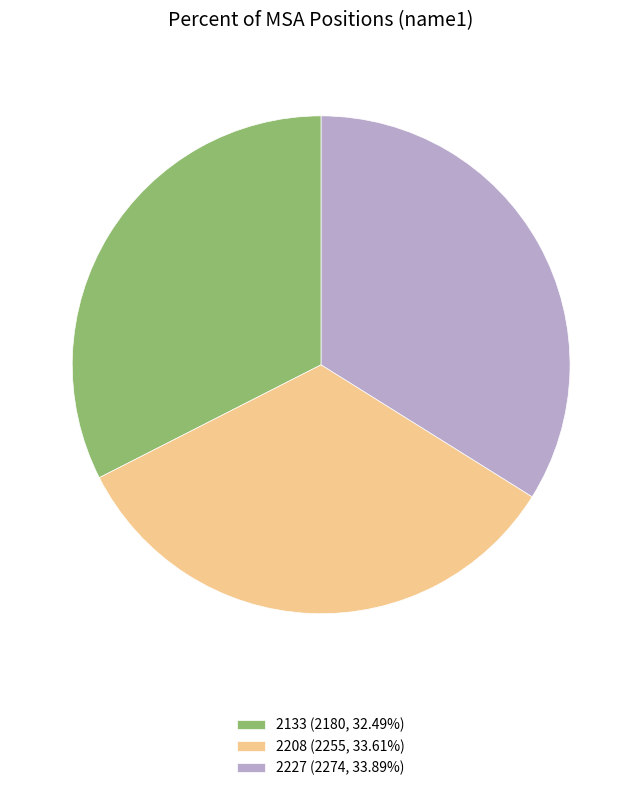

Do 2208 (2255, 33.61%) and 2227 (2274, 33.89%) together represent more than half of the pie?

Yes